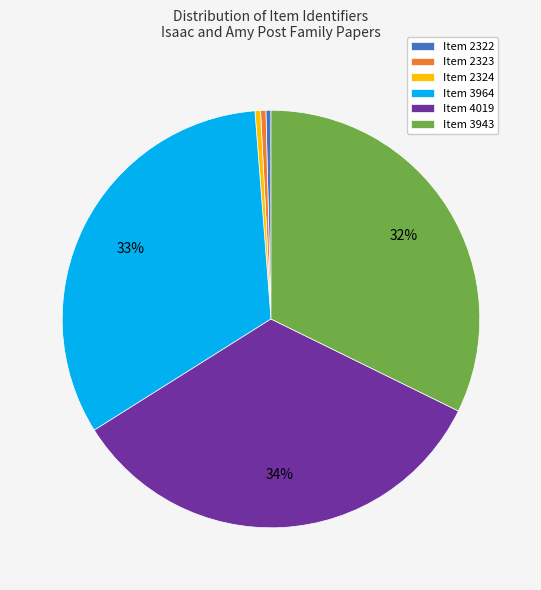

Is there a majority slice in this chart?

No